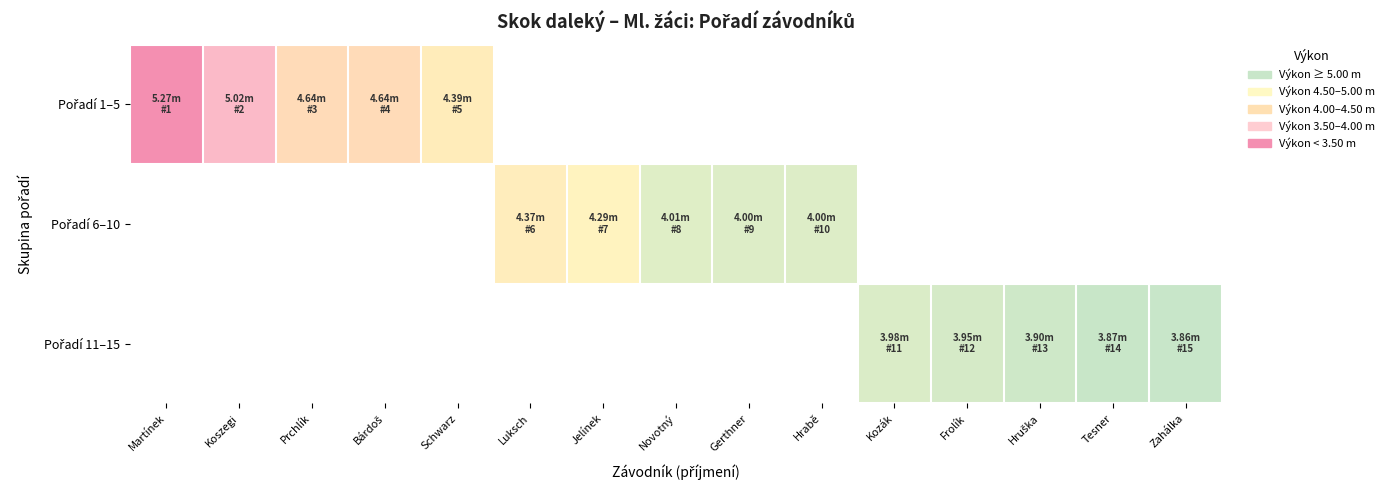

Which category has the highest value across all series?

Martínek